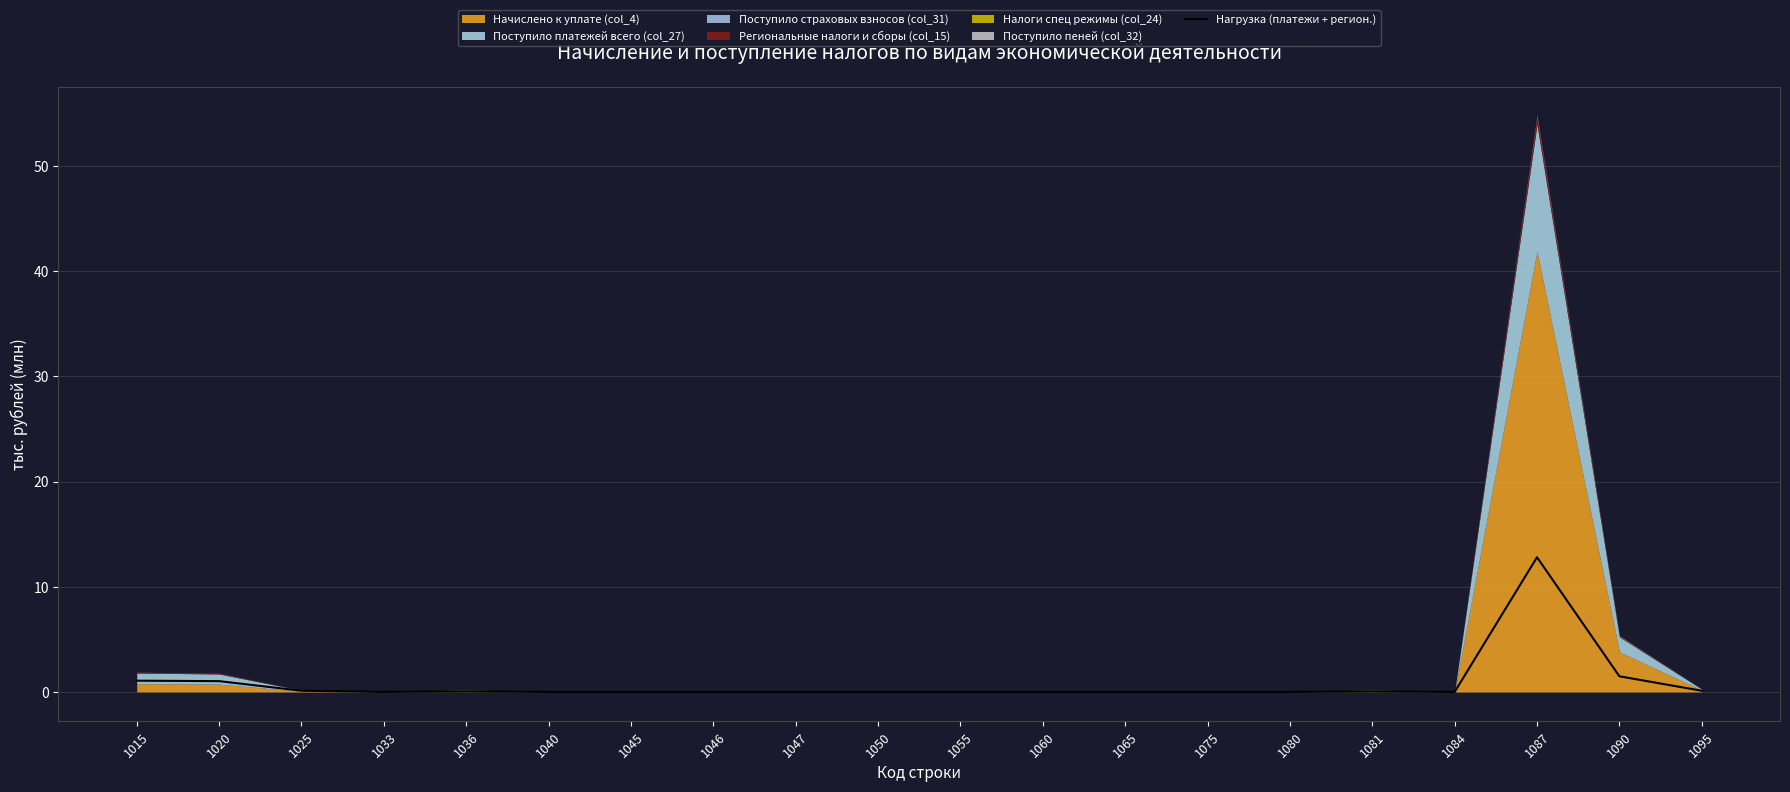

Rank the categories by value from lowest to highest.

1040, 1045, 1046, 1047, 1050, 1055, 1060, 1075, 1065, 1080, 1084, 1033, 1081, 1036, 1095, 1025, 1020, 1015, 1090, 1087